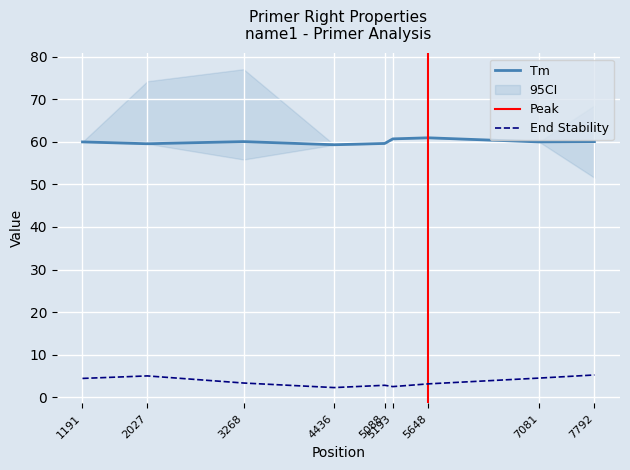

List the series in order of their overall mean, highest first.

PRIMER_RIGHT_0_TM, PRIMER_RIGHT_0_END_STABILITY